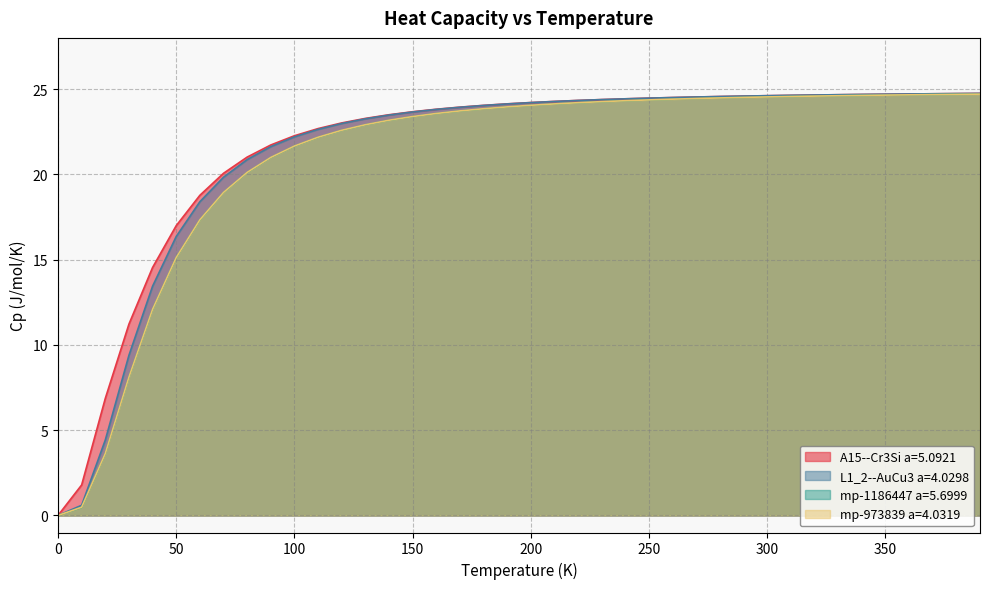

What position from the right is 220.0?

18